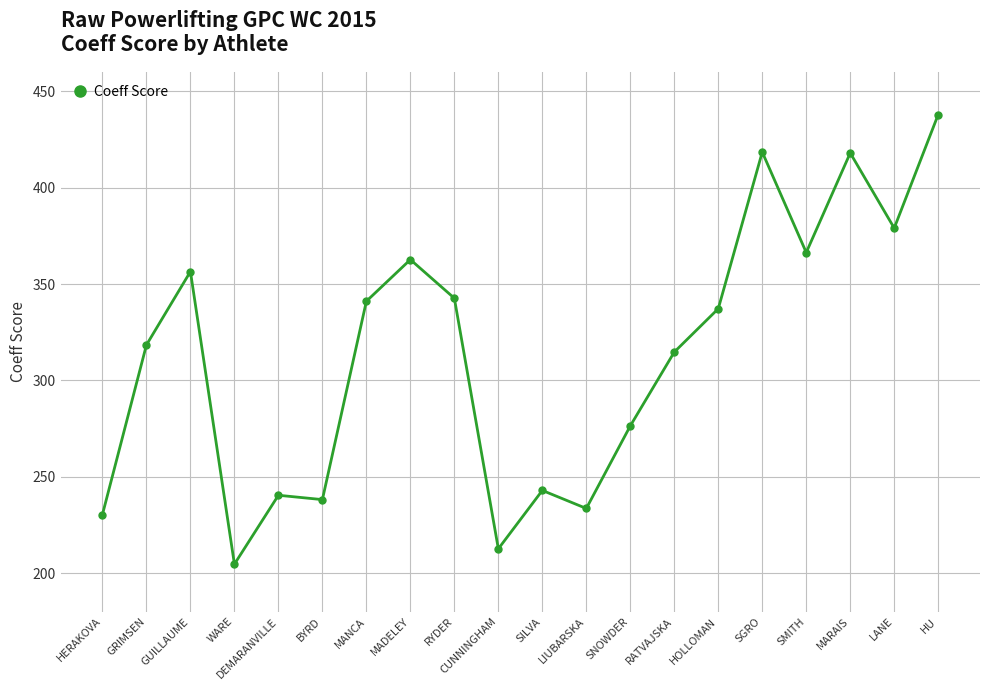

At which category does the data reach its first local valley?

WARE